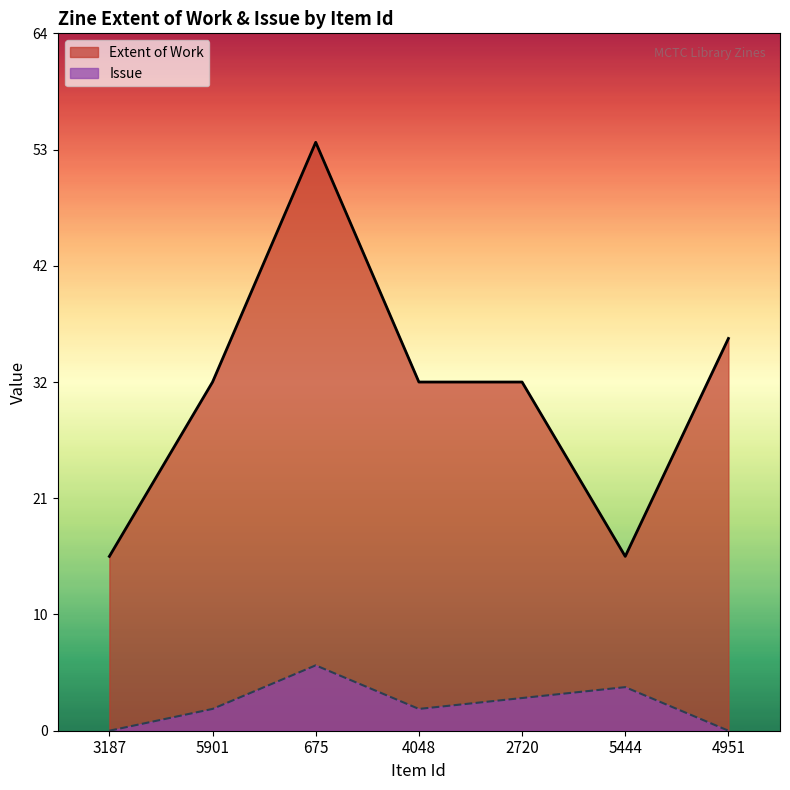

What is the difference between the second highest and minimum values in the Issue series?

4